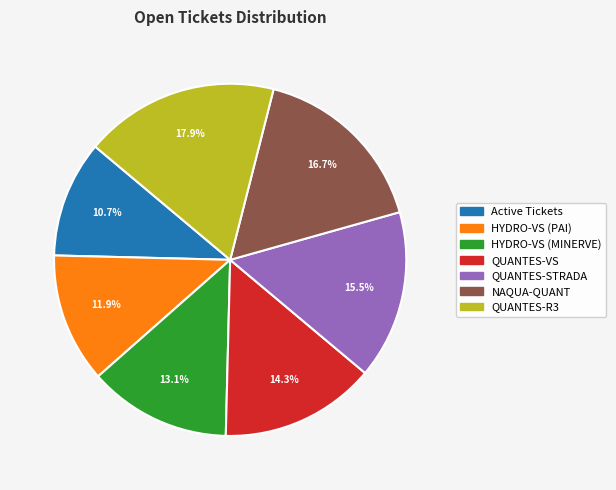

Is there any slice that represents more than half of the pie?

No